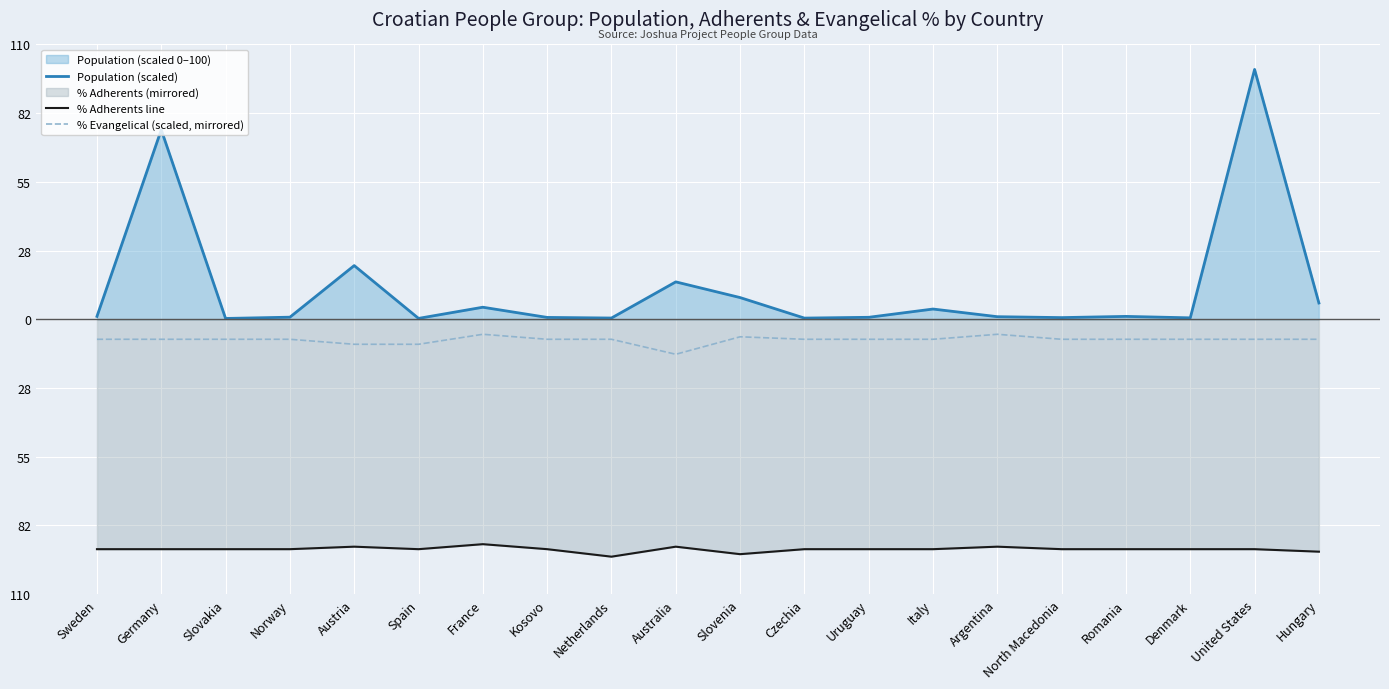

What is the value of the Population (scaled) point at the 19th from the left?

100.0